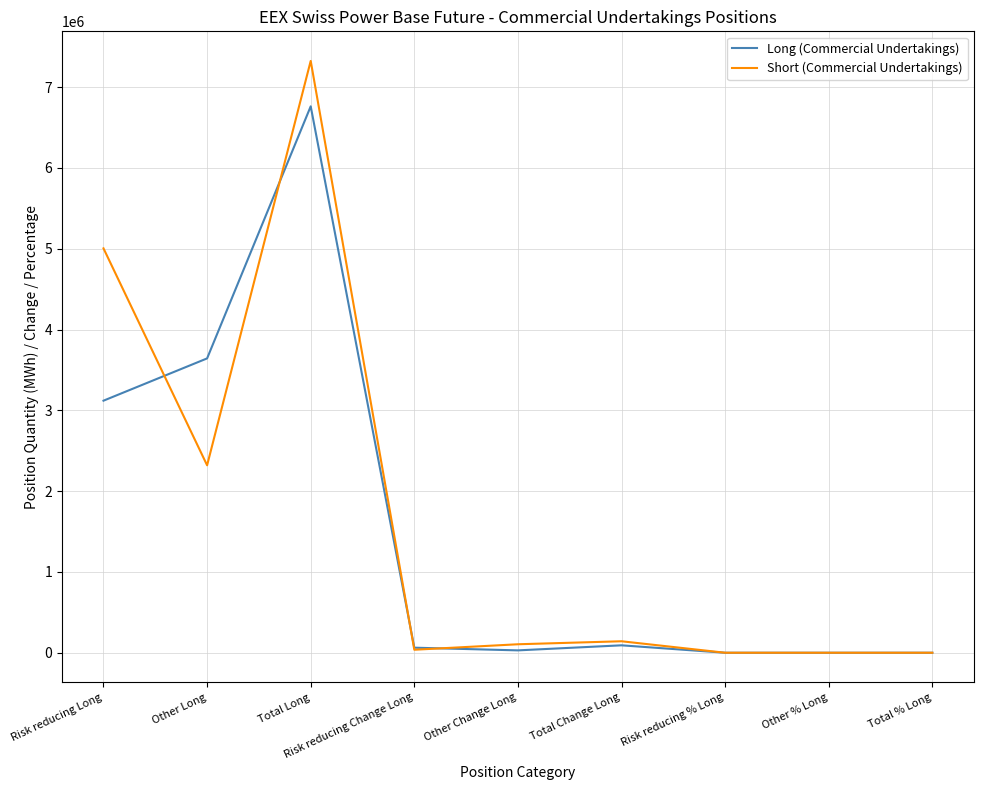

How many categories are shown in the chart?

9